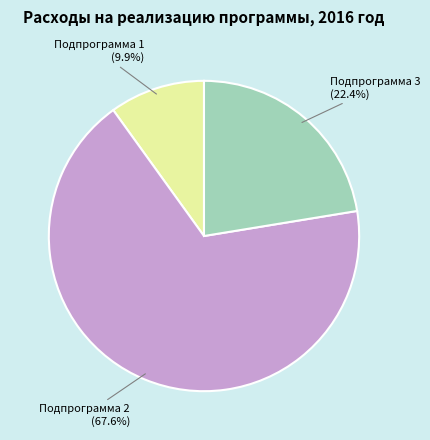

Is there any slice that represents more than half of the pie?

Yes